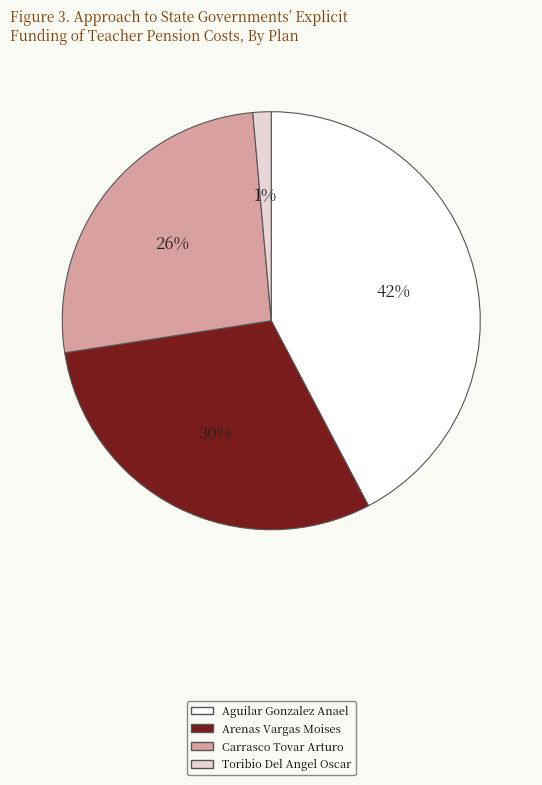

Is the sum of Toribio Del Angel Oscar and Arenas Vargas Moises greater than half?

No